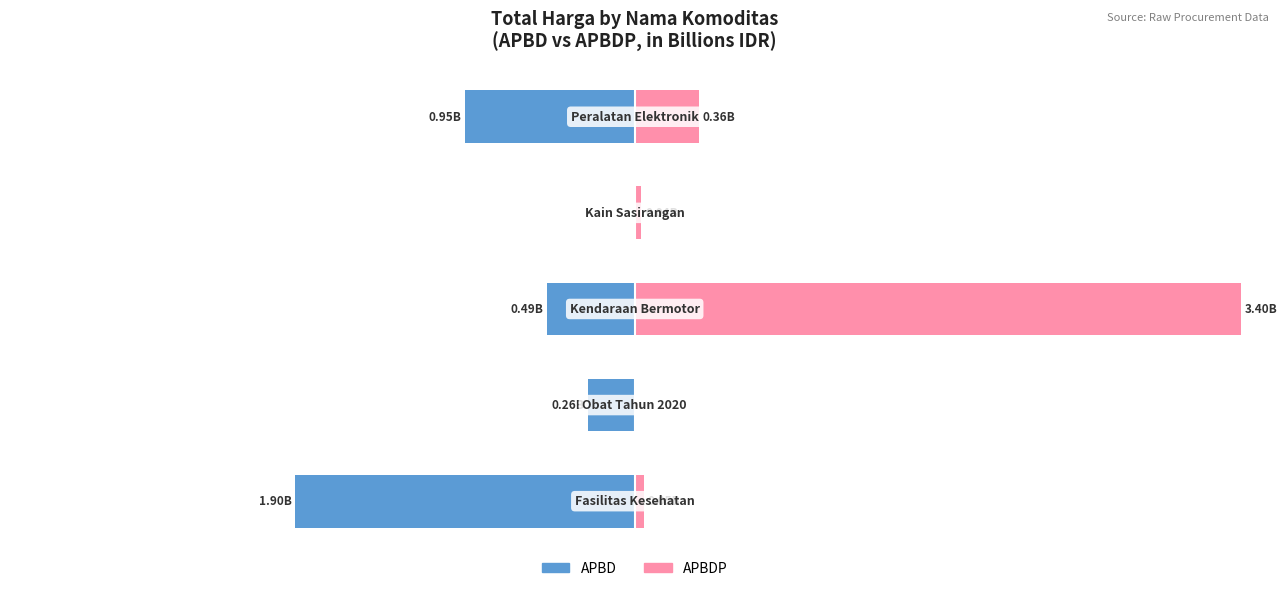

True or false: APBD has a value of -0.9 at 0.

True